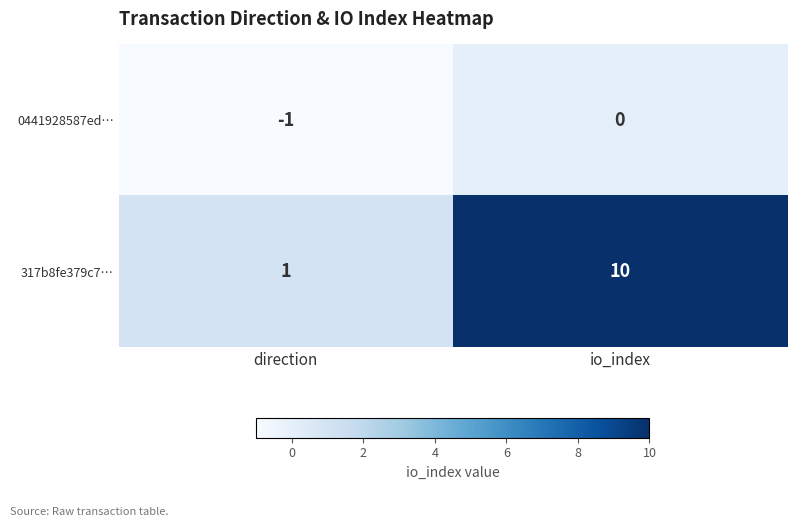

What is the difference between the 317b8fe379c7… values at direction and io_index?

9